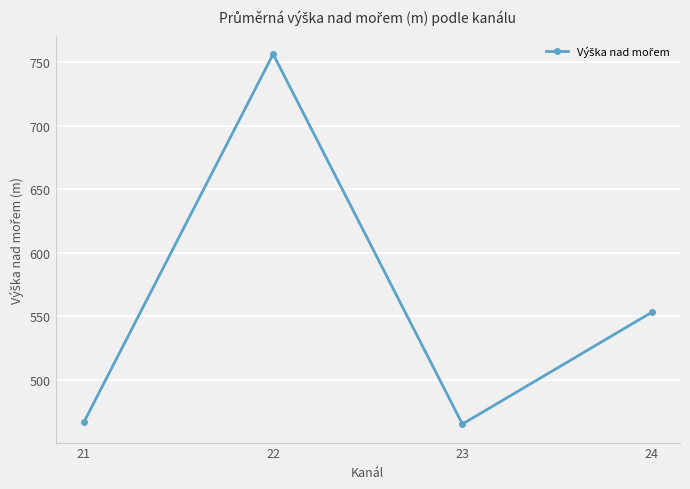

Where is the data nearest to the value 610?

24